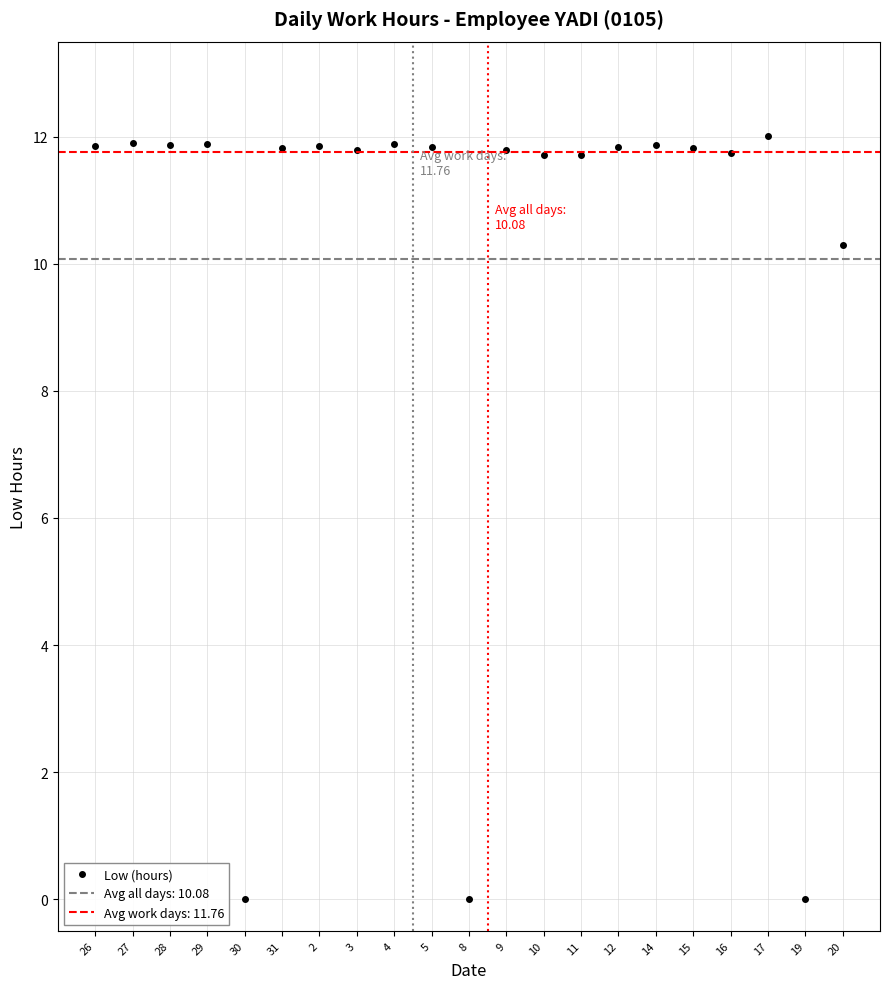

Which has a higher value, 16 or 3?

3